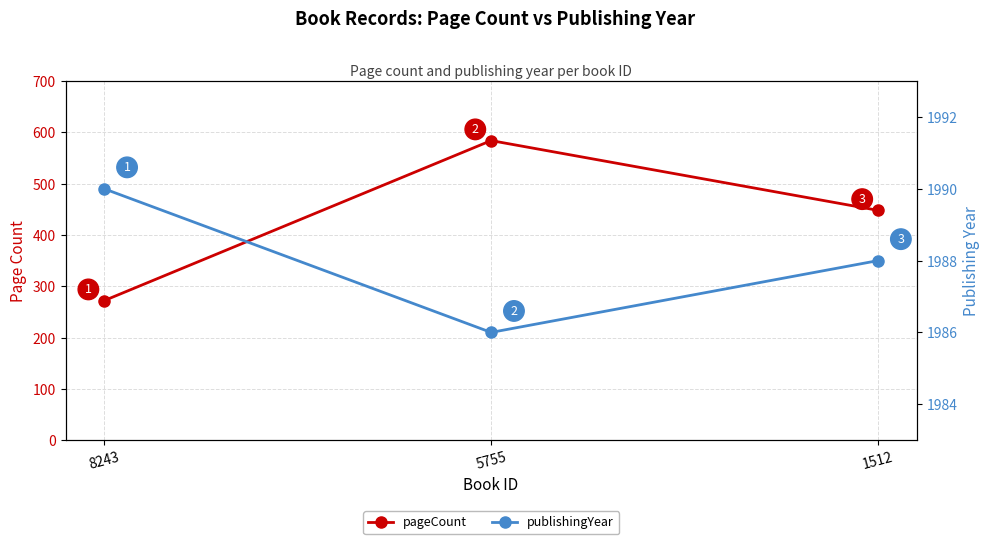

How many lines are shown in the chart?

2